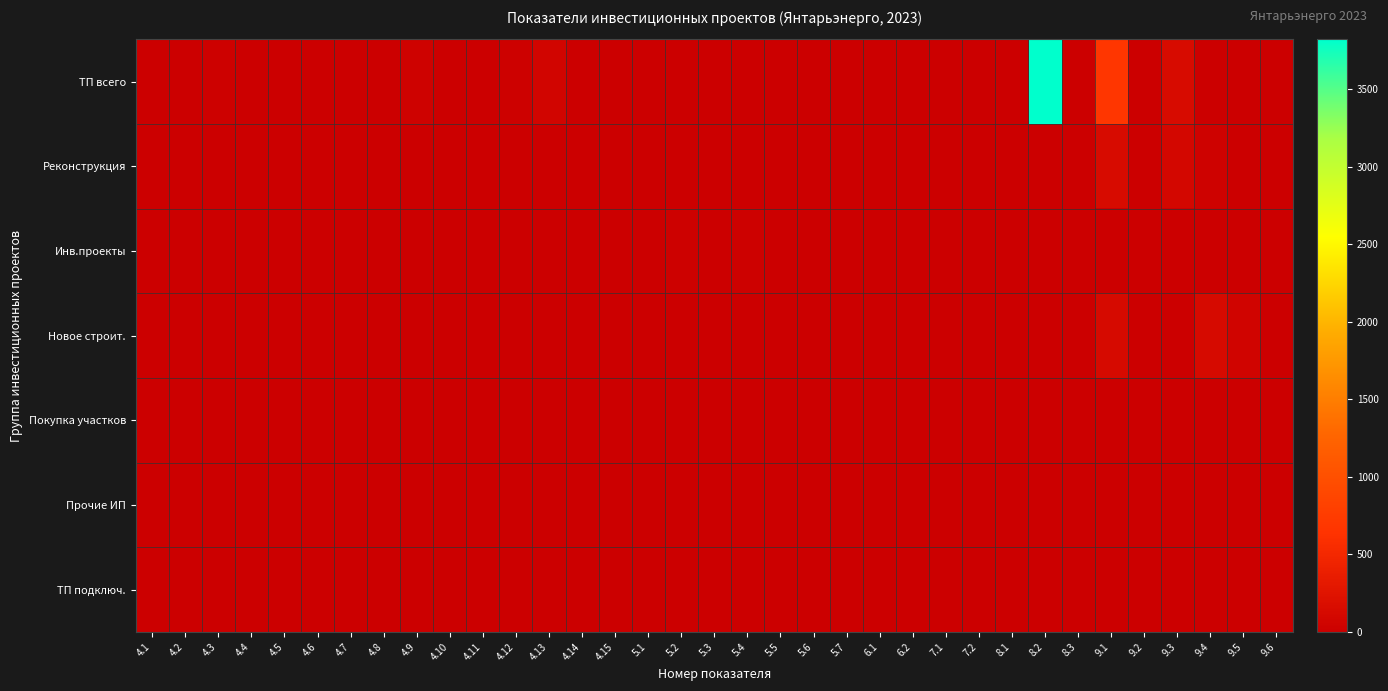

Reading left to right, transcribe all the data shown in this chart.

ТП всего: 4.1=0.0	4.2=0.0	4.3=21.2	4.4=0.0	4.5=0.0	4.6=0.0	4.7=0.0	4.8=0.0	4.9=42.9	4.10=0.0	4.11=0.0	4.12=24.7	4.13=79.5	4.14=0.0	4.15=0.0	5.1=0.0	5.2=0.0	5.3=0.0	5.4=0.0	5.5=0.0	5.6=0.0	5.7=0.0	6.1=0.0	6.2=0.0	7.1=0.0	7.2=0.0	8.1=0.0	8.2=3820.0	8.3=0.0	9.1=681.1	9.2=0.0	9.3=150.5	9.4=0.0	9.5=0.0	9.6=0.0
Реконструкция: 4.1=0.0	4.2=0.0	4.3=0.0	4.4=0.0	4.5=0.0	4.6=9.3	4.7=7.3	4.8=0.0	4.9=0.0	4.10=0.0	4.11=0.0	4.12=0.0	4.13=0.0	4.14=0.0	4.15=0.0	5.1=5.3	5.2=0.0	5.3=0.0	5.4=0.4	5.5=0.0	5.6=0.0	5.7=0.0	6.1=0.0	6.2=0.0	7.1=0.0	7.2=0.0	8.1=0.0	8.2=0.0	8.3=0.0	9.1=143.2	9.2=0.0	9.3=99.3	9.4=31.0	9.5=0.0	9.6=0.0
Инв.проекты: 4.1=0.0	4.2=0.0	4.3=0.0	4.4=0.0	4.5=0.0	4.6=0.0	4.7=0.0	4.8=0.2	4.9=0.0	4.10=0.0	4.11=0.0	4.12=0.0	4.13=0.0	4.14=0.0	4.15=0.0	5.1=0.0	5.2=18.4	5.3=0.0	5.4=20.6	5.5=0.0	5.6=0.0	5.7=0.0	6.1=0.0	6.2=0.0	7.1=0.0	7.2=0.0	8.1=0.0	8.2=0.0	8.3=0.0	9.1=0.0	9.2=0.0	9.3=0.0	9.4=0.0	9.5=0.0	9.6=9.3
Новое строит.: 4.1=0.0	4.2=0.0	4.3=0.0	4.4=0.0	4.5=0.0	4.6=0.0	4.7=0.0	4.8=0.0	4.9=0.0	4.10=0.0	4.11=0.0	4.12=0.0	4.13=0.0	4.14=0.0	4.15=0.0	5.1=0.0	5.2=0.0	5.3=0.0	5.4=0.0	5.5=0.0	5.6=0.0	5.7=0.0	6.1=0.0	6.2=0.0	7.1=0.0	7.2=0.0	8.1=0.0	8.2=0.0	8.3=0.0	9.1=129.9	9.2=0.0	9.3=0.0	9.4=139.0	9.5=61.3	9.6=0.0
Покупка участков: 4.1=0.0	4.2=0.0	4.3=0.0	4.4=0.0	4.5=0.0	4.6=0.0	4.7=0.0	4.8=0.0	4.9=0.0	4.10=0.0	4.11=0.0	4.12=0.0	4.13=0.0	4.14=0.0	4.15=0.0	5.1=0.0	5.2=0.0	5.3=0.0	5.4=0.0	5.5=0.0	5.6=0.0	5.7=0.0	6.1=0.0	6.2=0.0	7.1=0.0	7.2=0.0	8.1=0.0	8.2=0.0	8.3=0.0	9.1=0.0	9.2=0.0	9.3=0.0	9.4=0.0	9.5=0.0	9.6=0.0
Прочие ИП: 4.1=0.0	4.2=0.0	4.3=0.0	4.4=0.0	4.5=0.0	4.6=0.0	4.7=0.0	4.8=0.0	4.9=0.0	4.10=0.0	4.11=0.0	4.12=0.0	4.13=0.0	4.14=0.0	4.15=0.0	5.1=0.0	5.2=0.0	5.3=0.0	5.4=0.0	5.5=0.0	5.6=0.0	5.7=0.0	6.1=0.0	6.2=0.0	7.1=0.0	7.2=0.0	8.1=0.0	8.2=0.0	8.3=0.0	9.1=0.0	9.2=0.0	9.3=0.0	9.4=0.0	9.5=0.0	9.6=0.0
ТП подключ.: 4.1=0.0	4.2=0.0	4.3=0.0	4.4=0.0	4.5=0.0	4.6=0.0	4.7=0.0	4.8=0.0	4.9=0.0	4.10=0.0	4.11=0.0	4.12=0.0	4.13=0.0	4.14=0.0	4.15=0.0	5.1=0.0	5.2=0.0	5.3=0.0	5.4=0.0	5.5=0.0	5.6=0.0	5.7=0.0	6.1=0.0	6.2=0.0	7.1=0.0	7.2=0.0	8.1=0.0	8.2=0.0	8.3=0.0	9.1=0.0	9.2=0.0	9.3=0.0	9.4=0.0	9.5=0.0	9.6=0.0